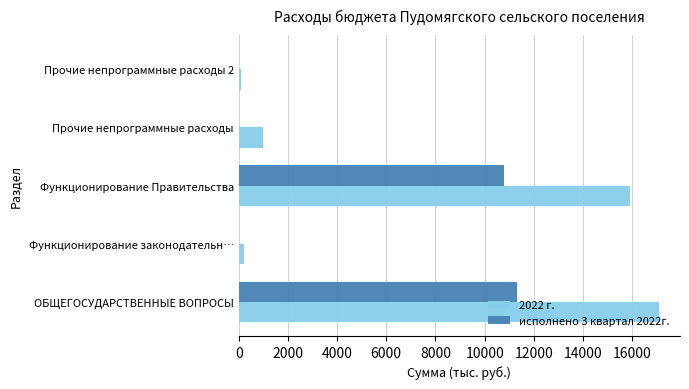

At which category is the sum across all series the highest?

ОБЩЕГОСУДАРСТВЕННЫЕ ВОПРОСЫ